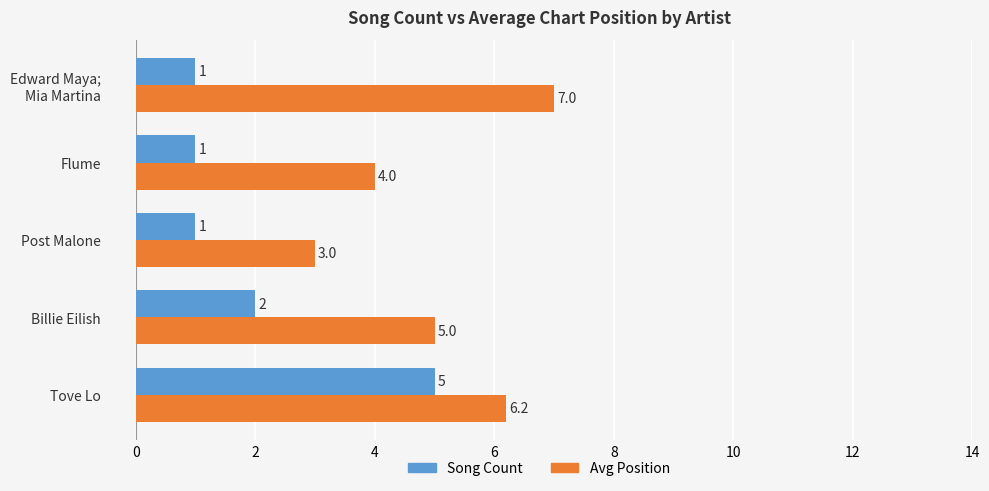

What is the highest value of the Avg Position series?

7.0